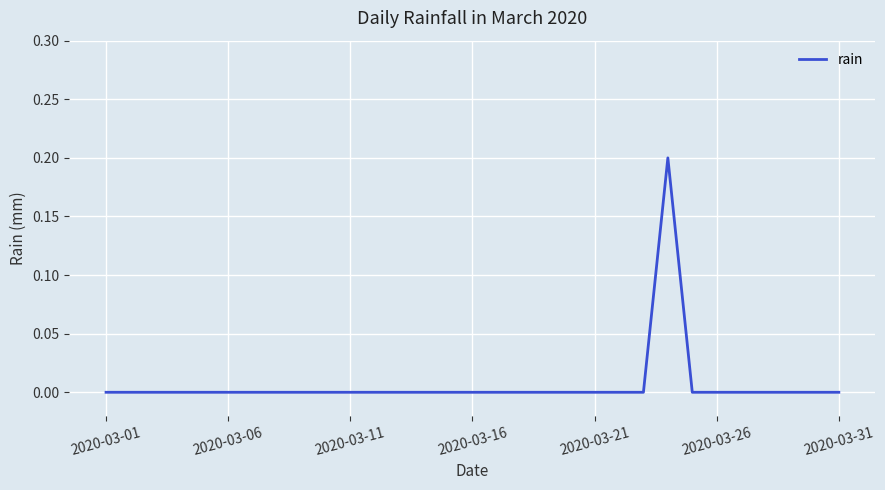

Is this an area chart (filled region under the line)?

No